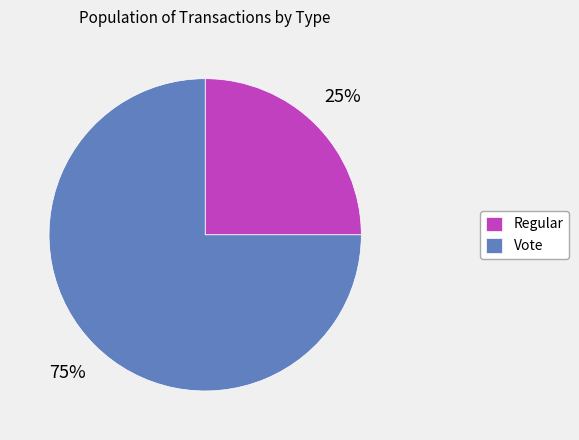

Is it true that Vote is 75% of the pie?

True